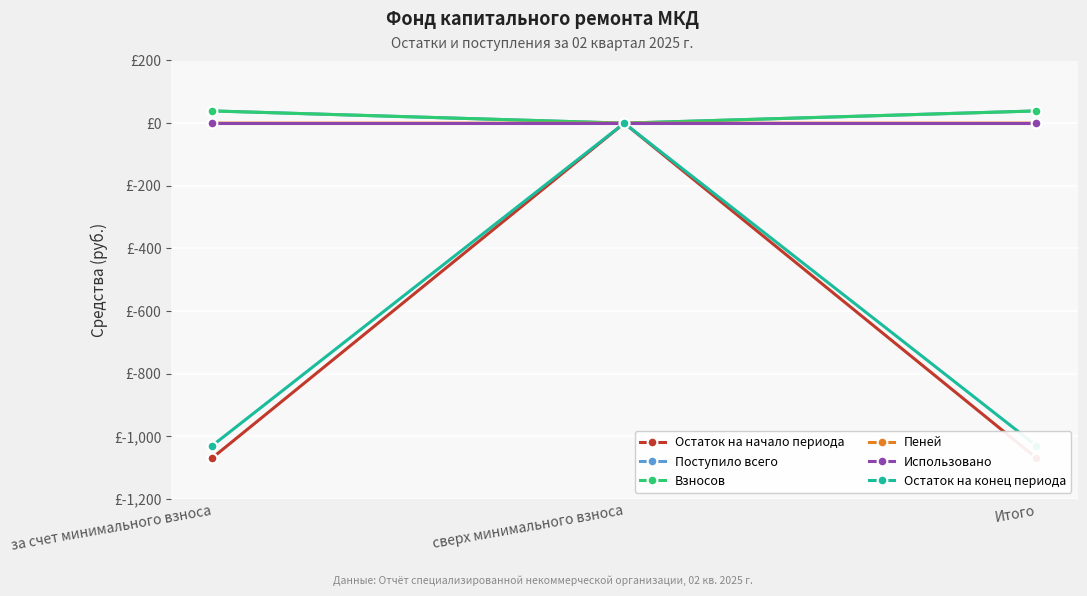

What is the difference between the maximum and second lowest values in the Остаток на начало периода series?

1068.5